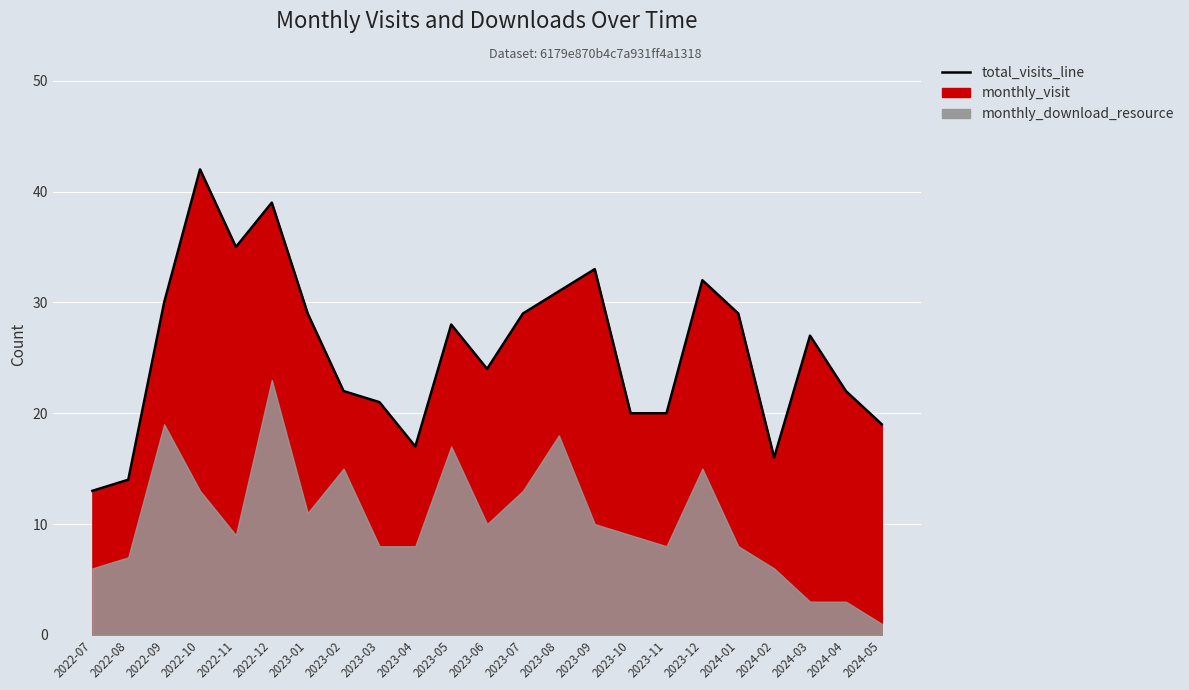

The value at 2023-06 is 24. True or false?

True